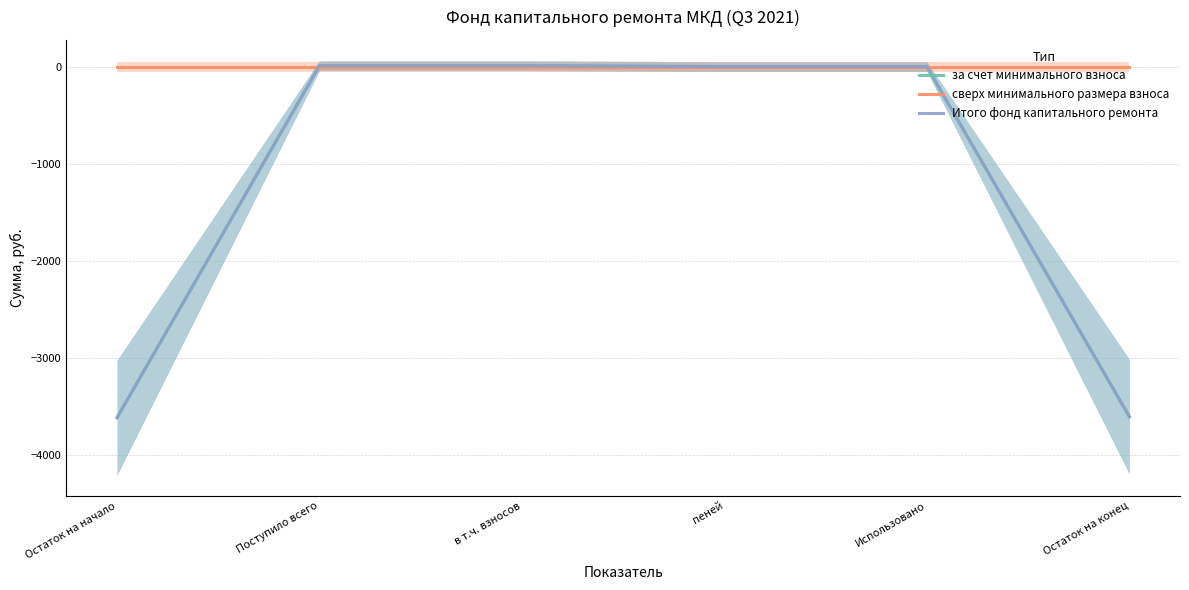

Reading right to left, list all the values displayed in this chart.

за счет минимального взноса: Остаток на конец=-3601.4	Использовано=0.0	пеней=0.0	в т.ч. взносов=10.6	Поступило всего=10.6	Остаток на начало=-3612.0
сверх минимального размера взноса: Остаток на конец=0.0	Использовано=0.0	пеней=0.0	в т.ч. взносов=0.0	Поступило всего=0.0	Остаток на начало=0.0
Итого фонд капитального ремонта: Остаток на конец=-3601.4	Использовано=0.0	пеней=0.0	в т.ч. взносов=10.6	Поступило всего=10.6	Остаток на начало=-3612.0